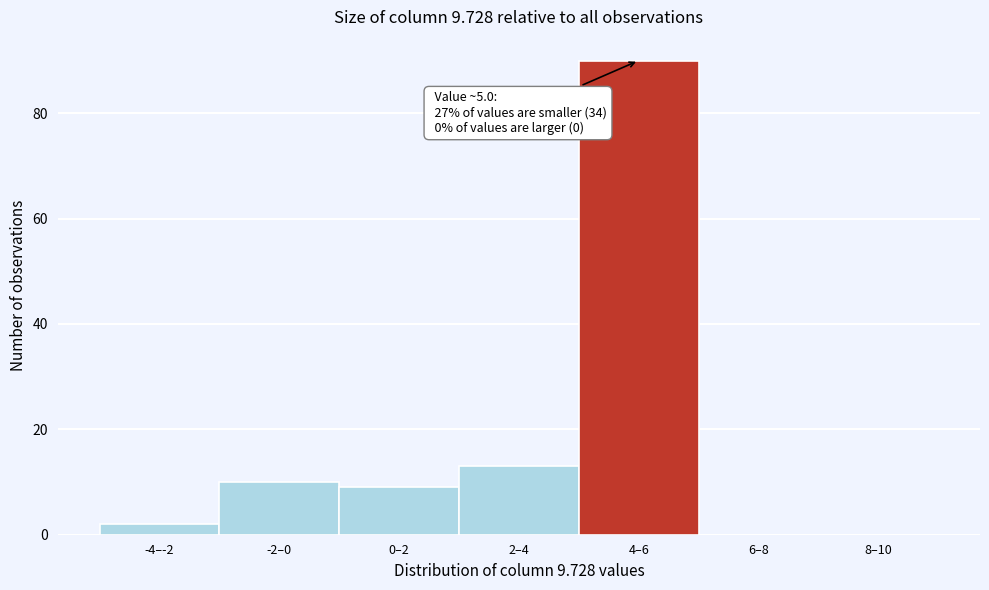

Reading left to right, transcribe all the data shown in this chart.

-4–-2=2	-2–0=10	0–2=9	2–4=13	4–6=90	6–8=0	8–10=0